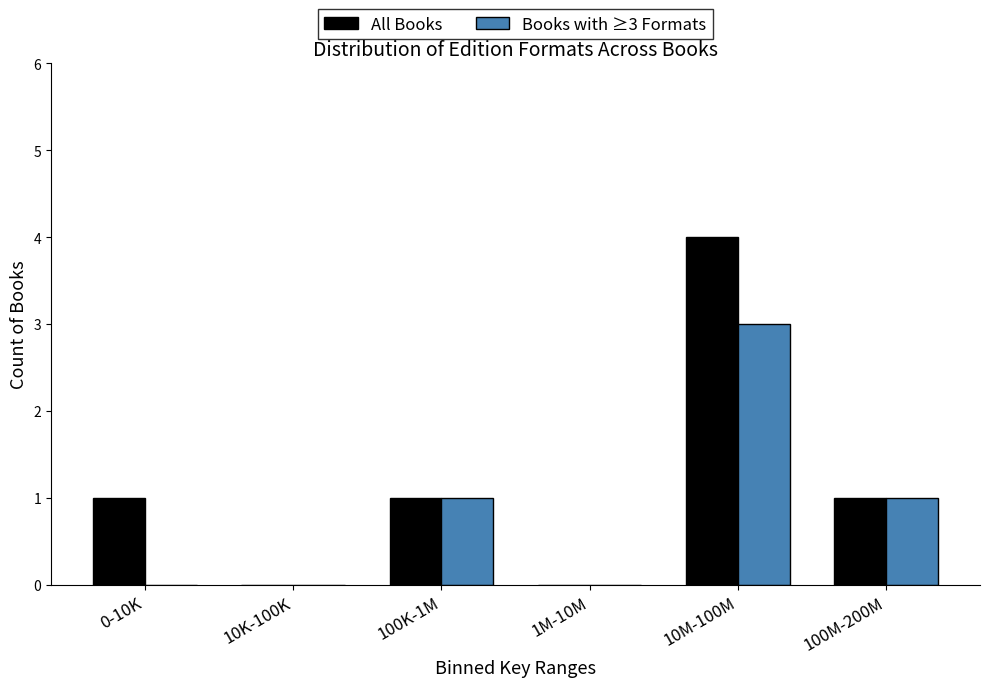

Reading left to right, transcribe all the data shown in this chart.

All Books: 0-10K=1	10K-100K=0	100K-1M=1	1M-10M=0	10M-100M=4	100M-200M=1
Books with ≥3 Formats: 0-10K=0	10K-100K=0	100K-1M=1	1M-10M=0	10M-100M=3	100M-200M=1